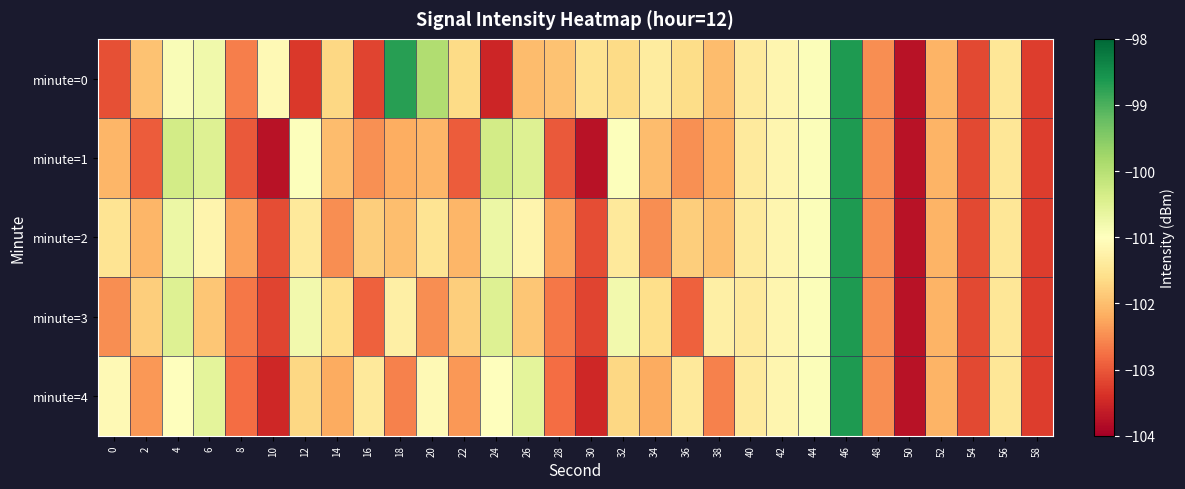

Reading left to right, transcribe all the data shown in this chart.

minute=0: 0=-103.1	2=-101.9	4=-100.9	6=-100.8	8=-102.6	10=-101.1	12=-103.3	14=-101.7	16=-103.2	18=-98.7	20=-99.9	22=-101.6	24=-103.5	26=-102.0	28=-101.9	30=-101.5	32=-101.6	34=-101.4	36=-101.6	38=-102.0	40=-101.4	42=-101.2	44=-100.9	46=-98.6	48=-102.5	50=-103.8	52=-102.1	54=-103.2	56=-101.5	58=-103.3
minute=1: 0=-102.1	2=-103.0	4=-100.3	6=-100.5	8=-103.0	10=-103.8	12=-101.0	14=-102.0	16=-102.5	18=-102.2	20=-102.1	22=-103.0	24=-100.3	26=-100.5	28=-103.0	30=-103.8	32=-101.0	34=-102.0	36=-102.5	38=-102.2	40=-101.4	42=-101.2	44=-100.9	46=-98.6	48=-102.5	50=-103.8	52=-102.1	54=-103.2	56=-101.5	58=-103.3
minute=2: 0=-101.5	2=-102.1	4=-100.7	6=-101.2	8=-102.3	10=-103.1	12=-101.4	14=-102.5	16=-101.8	18=-102.0	20=-101.5	22=-102.1	24=-100.7	26=-101.2	28=-102.3	30=-103.1	32=-101.4	34=-102.5	36=-101.8	38=-102.0	40=-101.4	42=-101.2	44=-100.9	46=-98.6	48=-102.5	50=-103.8	52=-102.1	54=-103.2	56=-101.5	58=-103.3
minute=3: 0=-102.5	2=-101.8	4=-100.5	6=-101.9	8=-102.7	10=-103.2	12=-100.8	14=-101.6	16=-102.9	18=-101.3	20=-102.5	22=-101.8	24=-100.5	26=-101.9	28=-102.7	30=-103.2	32=-100.8	34=-101.6	36=-102.9	38=-101.3	40=-101.4	42=-101.2	44=-100.9	46=-98.6	48=-102.5	50=-103.8	52=-102.1	54=-103.2	56=-101.5	58=-103.3
minute=4: 0=-101.1	2=-102.4	4=-101.0	6=-100.6	8=-102.8	10=-103.5	12=-101.7	14=-102.2	16=-101.4	18=-102.6	20=-101.1	22=-102.4	24=-101.0	26=-100.6	28=-102.8	30=-103.5	32=-101.7	34=-102.2	36=-101.4	38=-102.6	40=-101.4	42=-101.2	44=-100.9	46=-98.6	48=-102.5	50=-103.8	52=-102.1	54=-103.2	56=-101.5	58=-103.3